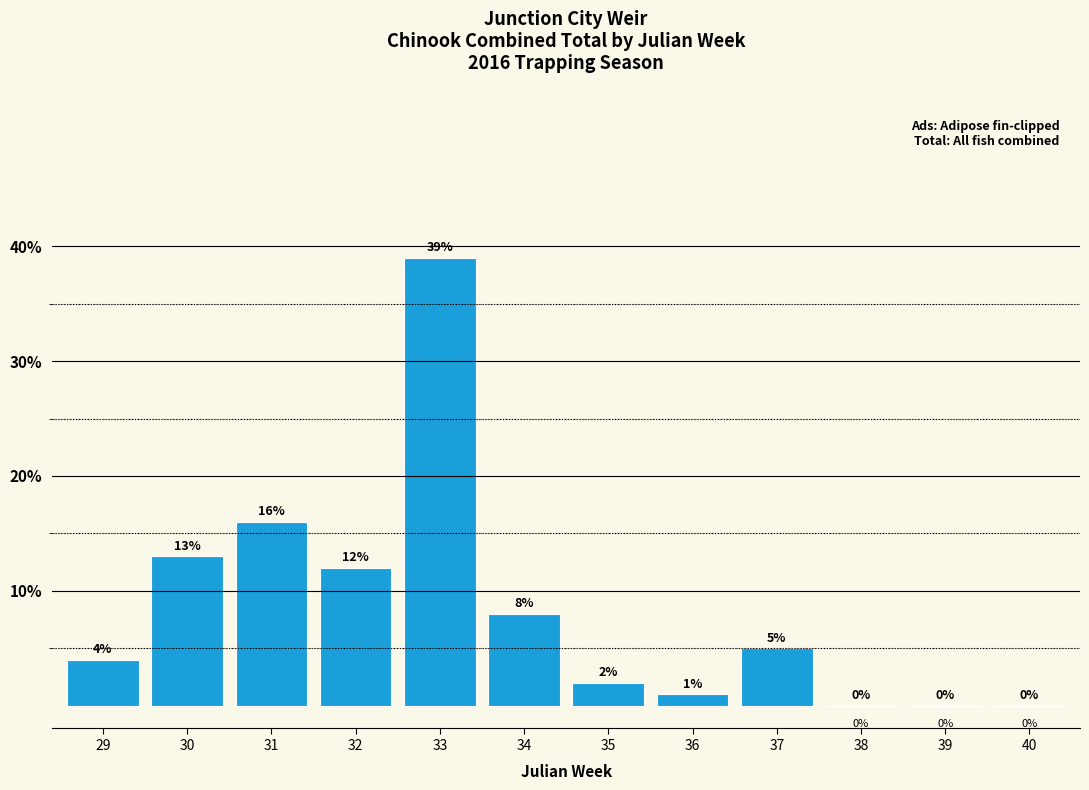

Reading left to right, extract all data points from this chart.

29=4	30=13	31=16	32=12	33=39	34=8	35=2	36=1	37=5	38=0	39=0	40=0